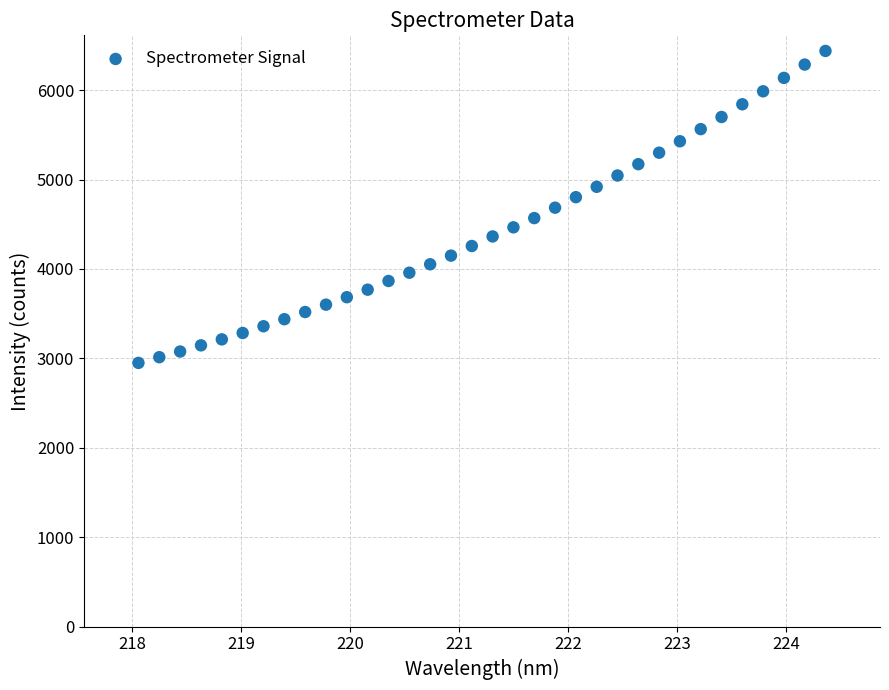

What is the range of Y values (max minus min)?

3489.6